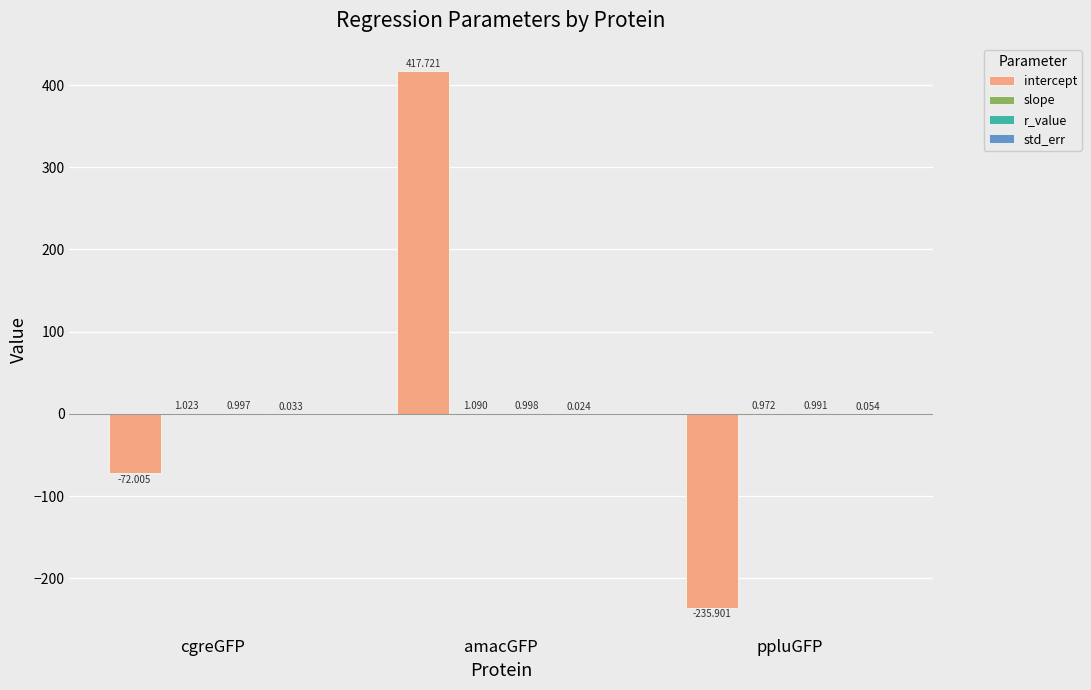

Which series has the largest total across all categories?

intercept